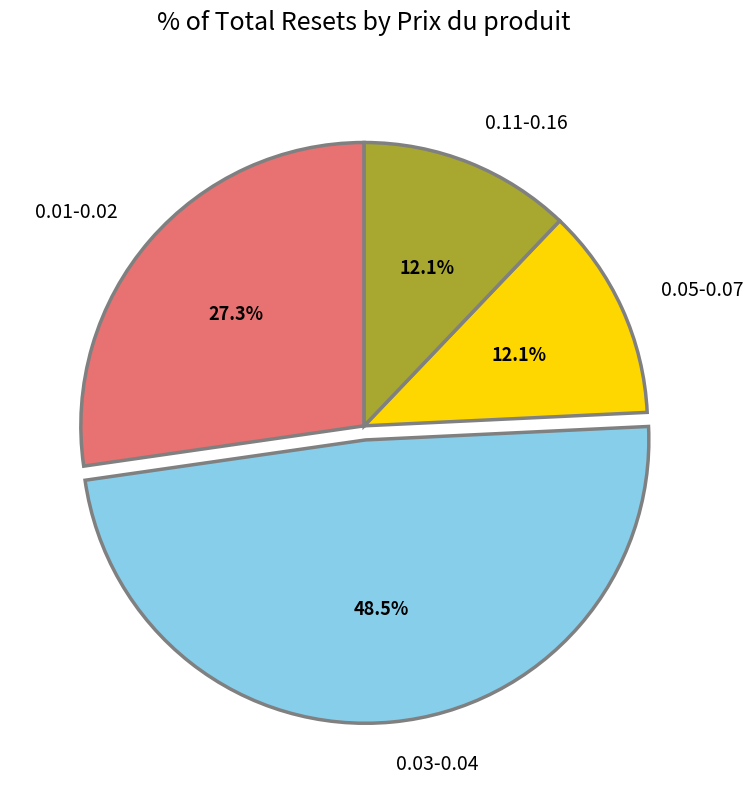

How much of the chart is everything except 0.01-0.02?

72.7%